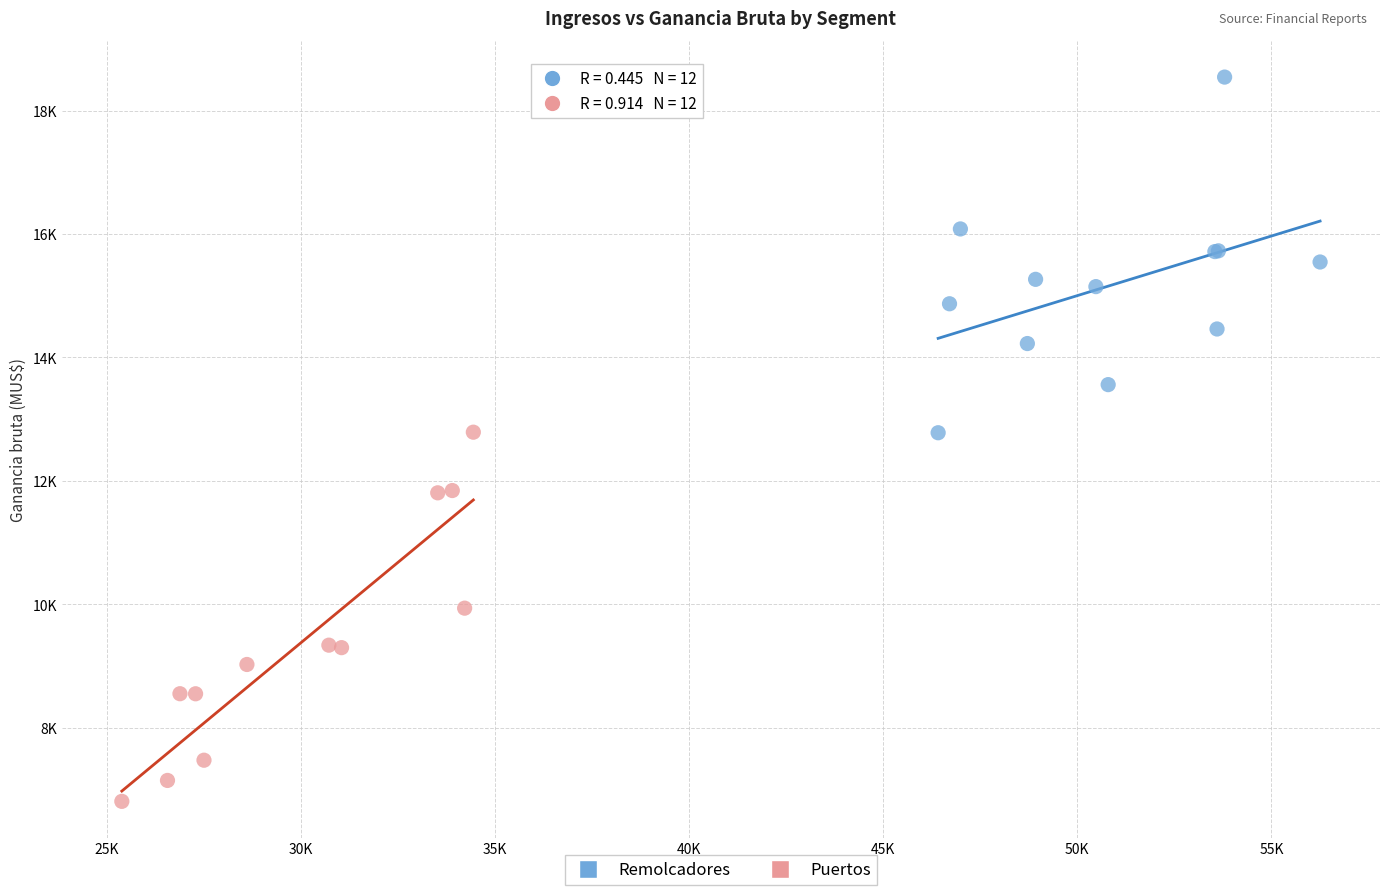

Which series contains the lowest Y value?

Puertos